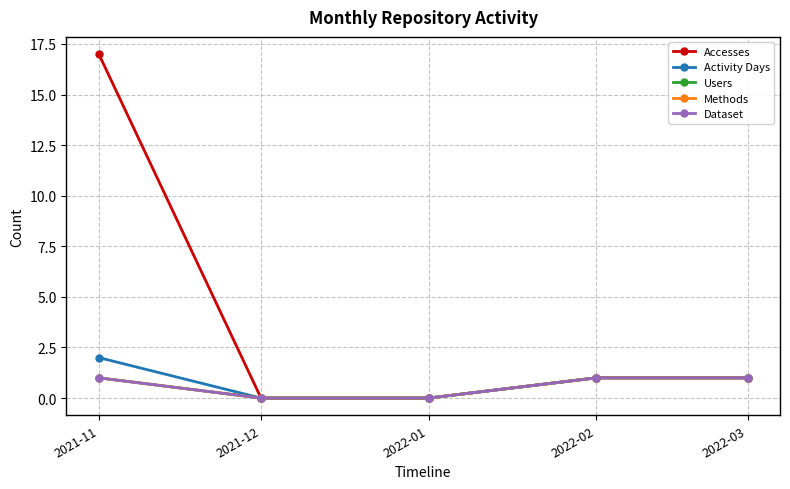

What is the sum of all Accesses values?

19